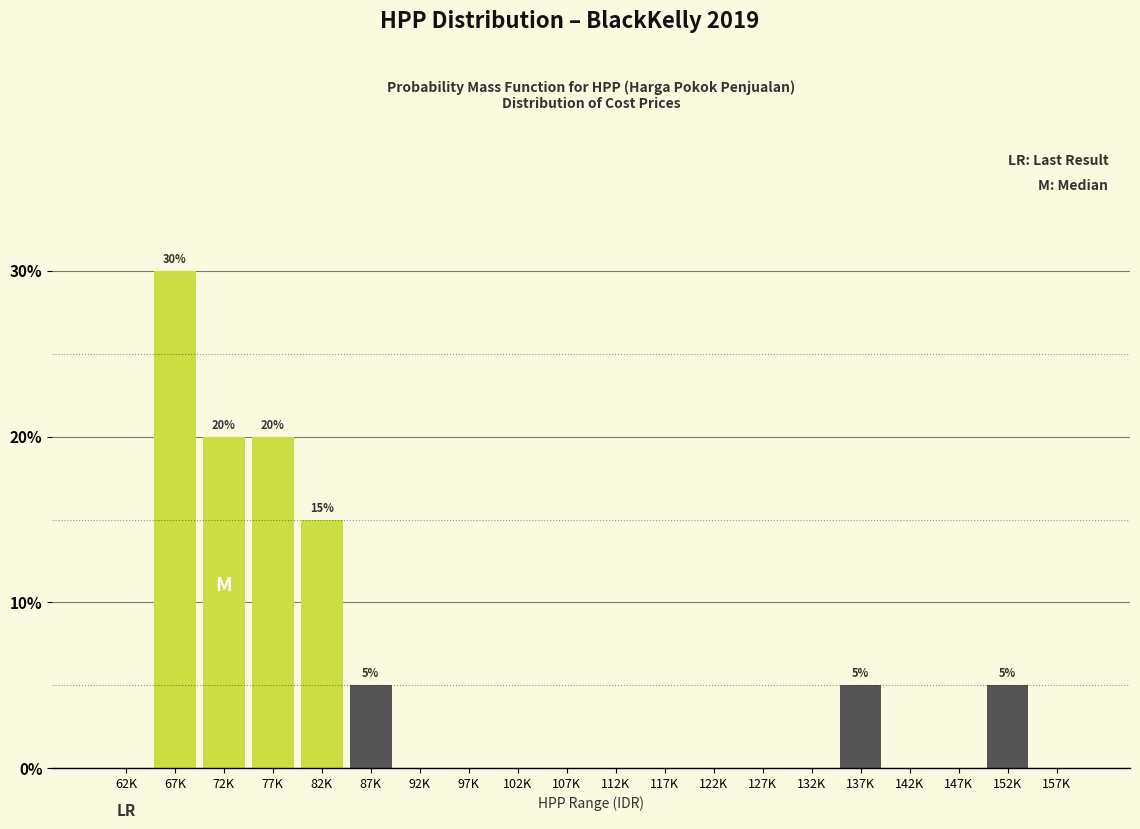

Reading left to right, transcribe all the data shown in this chart.

62K=0	67K=30	72K=20	77K=20	82K=15	87K=5	92K=0	97K=0	102K=0	107K=0	112K=0	117K=0	122K=0	127K=0	132K=0	137K=5	142K=0	147K=0	152K=5	157K=0